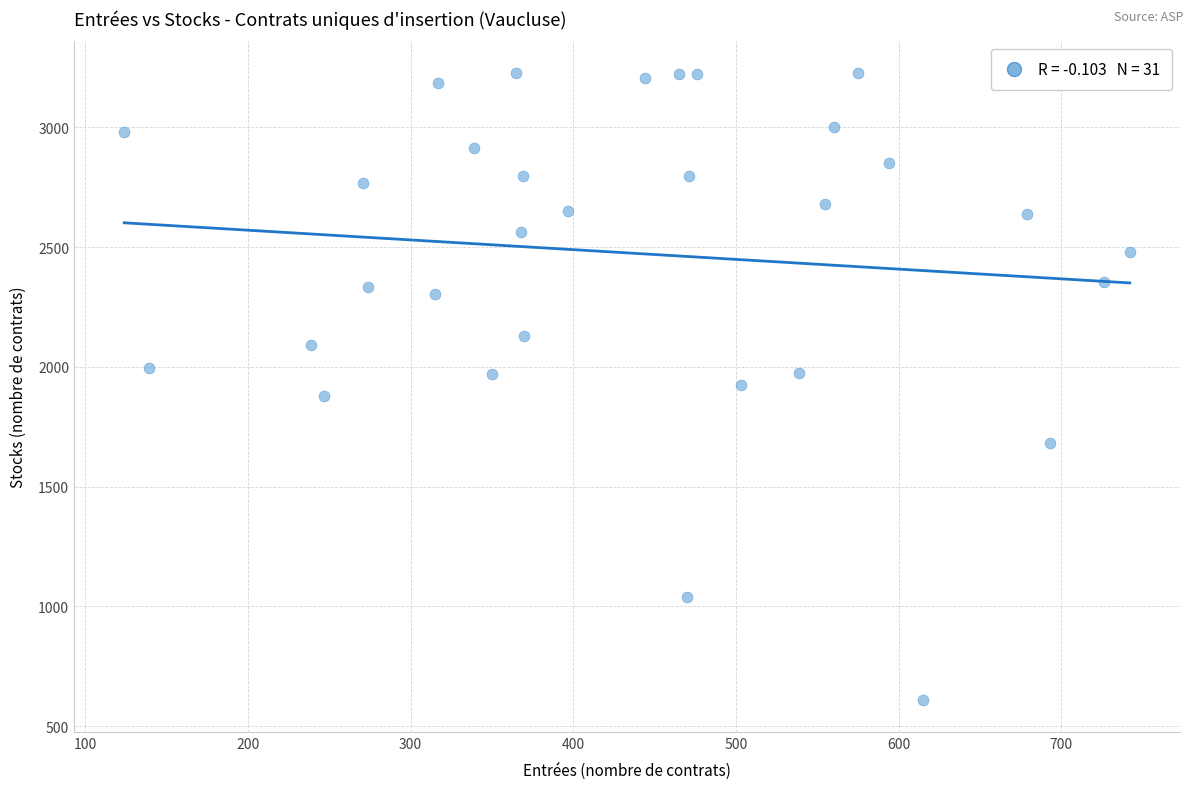

What is the range of X values (max minus min)?

618